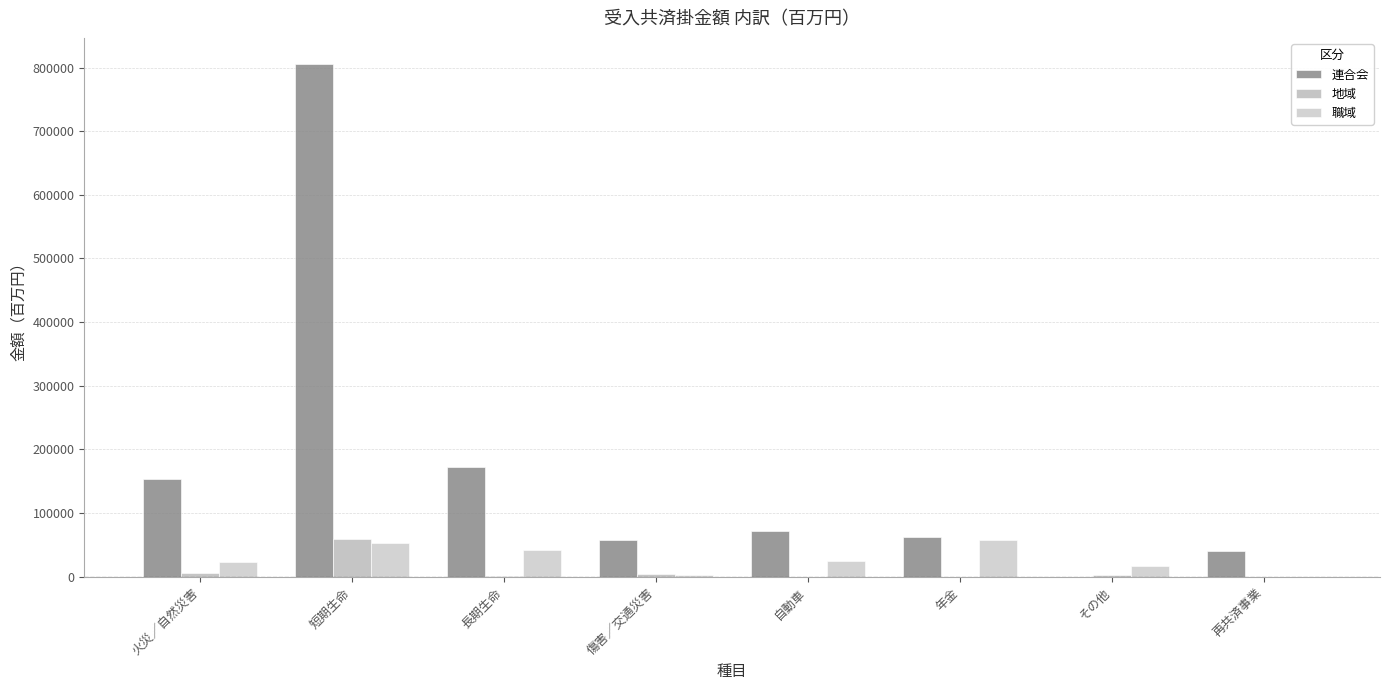

Are the bars grouped side by side (vs. stacked)?

Yes